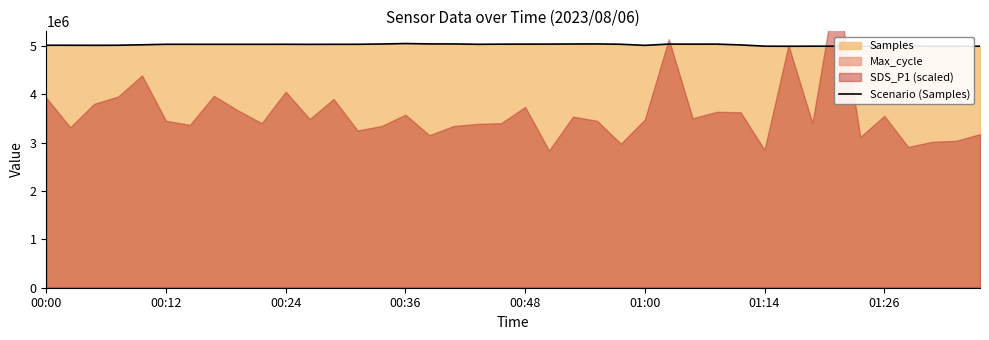

At which category does the chart reach its peak across all series?

00:36